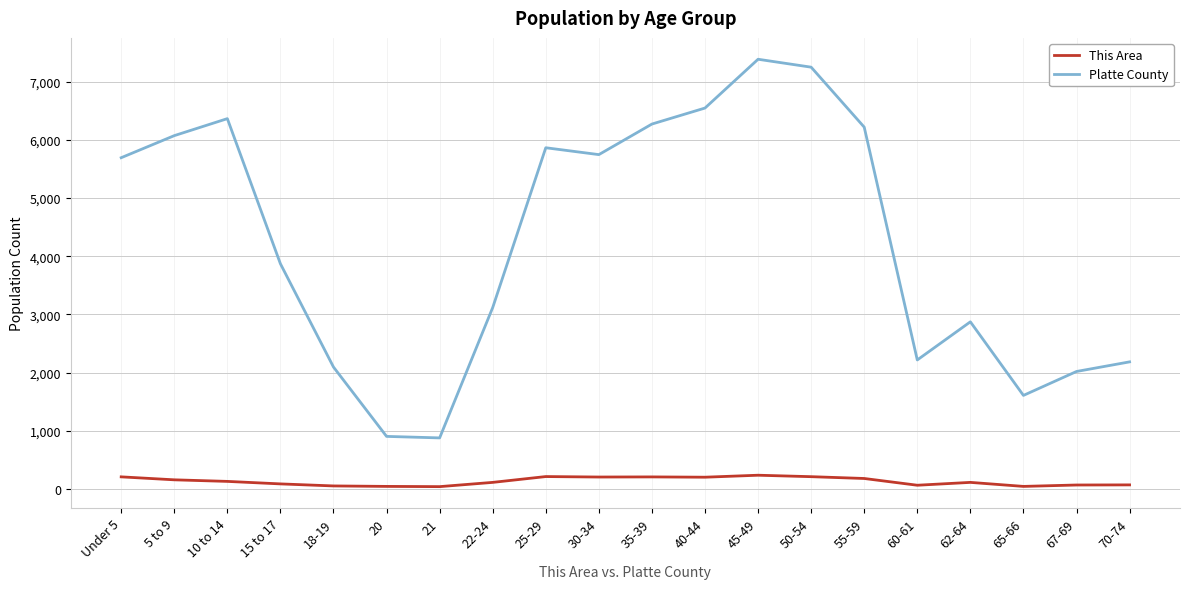

What is the minimum value shown in the chart?

42